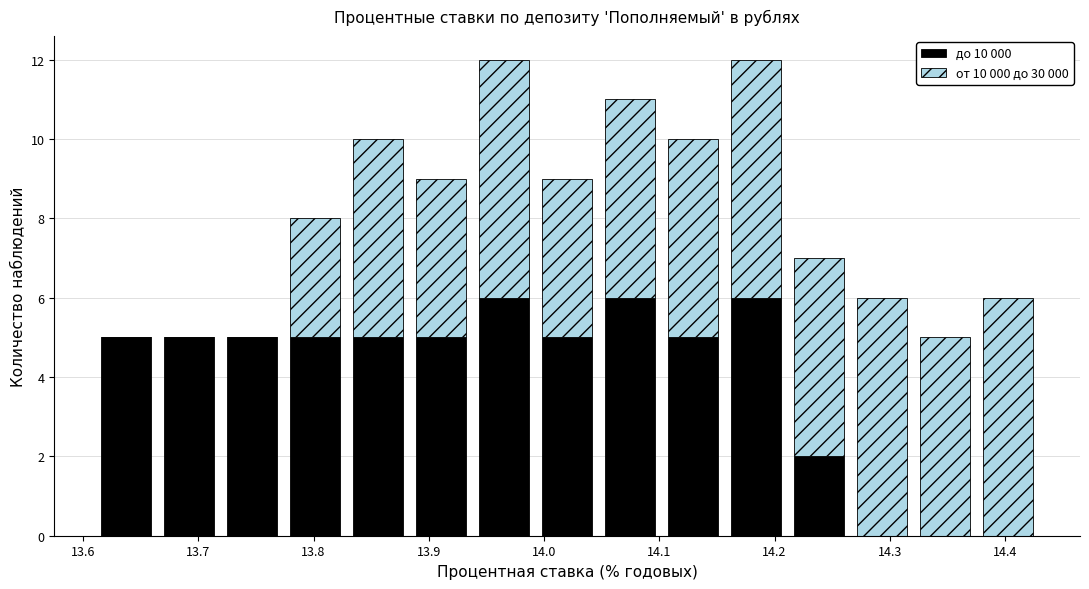

Reading left to right, transcribe this chart: for each stacked bar, give the range it covers on the x-axis and its total height. Neither the bar edges nor the heights are printed on the chart, so give them approximately, as read against the axes.

13.61 to 13.66: 5
13.66 to 13.72: 5
13.72 to 13.77: 5
13.77 to 13.83: 8
13.83 to 13.88: 10
13.88 to 13.94: 9
13.94 to 13.99: 12
13.99 to 14.05: 9
14.05 to 14.10: 11
14.10 to 14.16: 10
14.16 to 14.21: 12
14.21 to 14.27: 7
14.27 to 14.32: 6
14.32 to 14.38: 5
14.38 to 14.43: 6